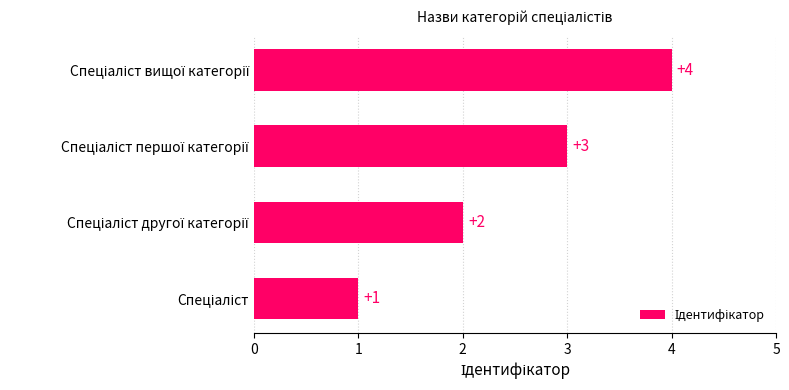

How many values are between 2 and 4?

3